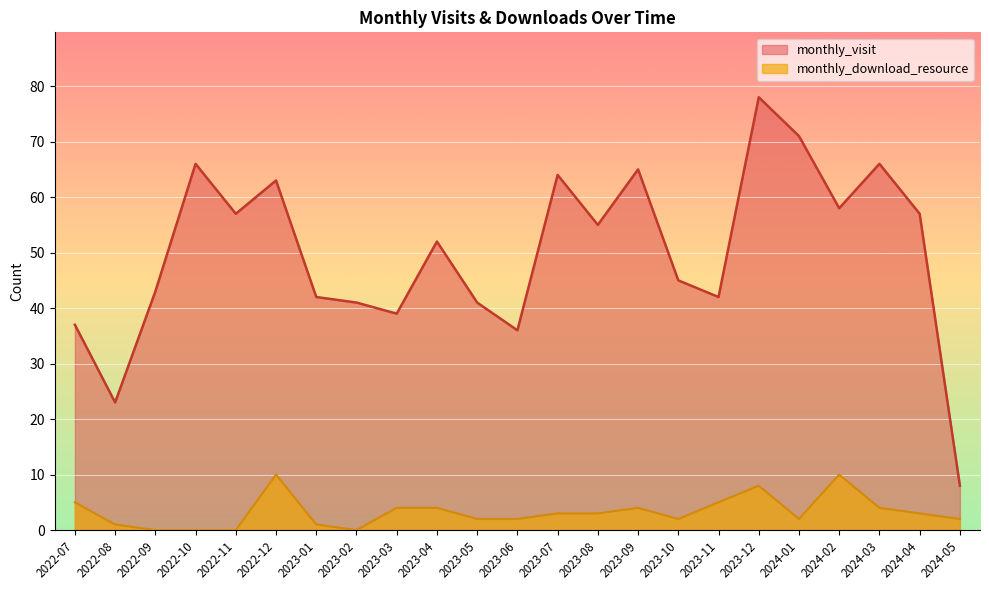

What is the sum of all monthly_visit values?

1149